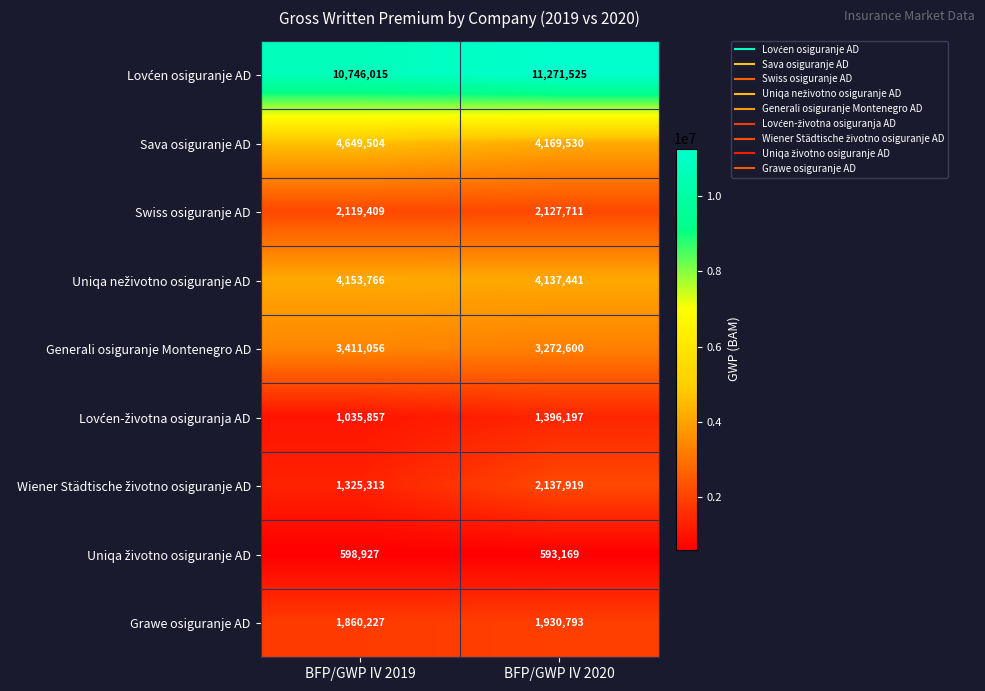

Count the number of data series in this chart.

9